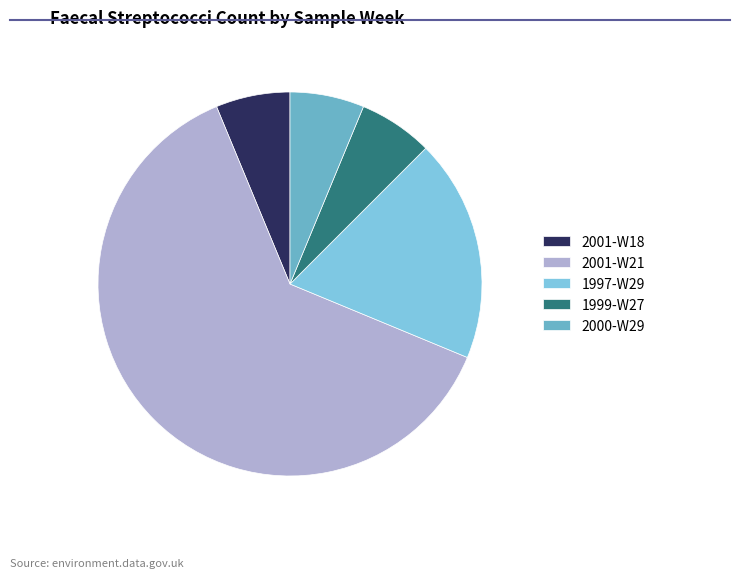

The 1999-W27 slice represents 6% of the pie. True or false?

True